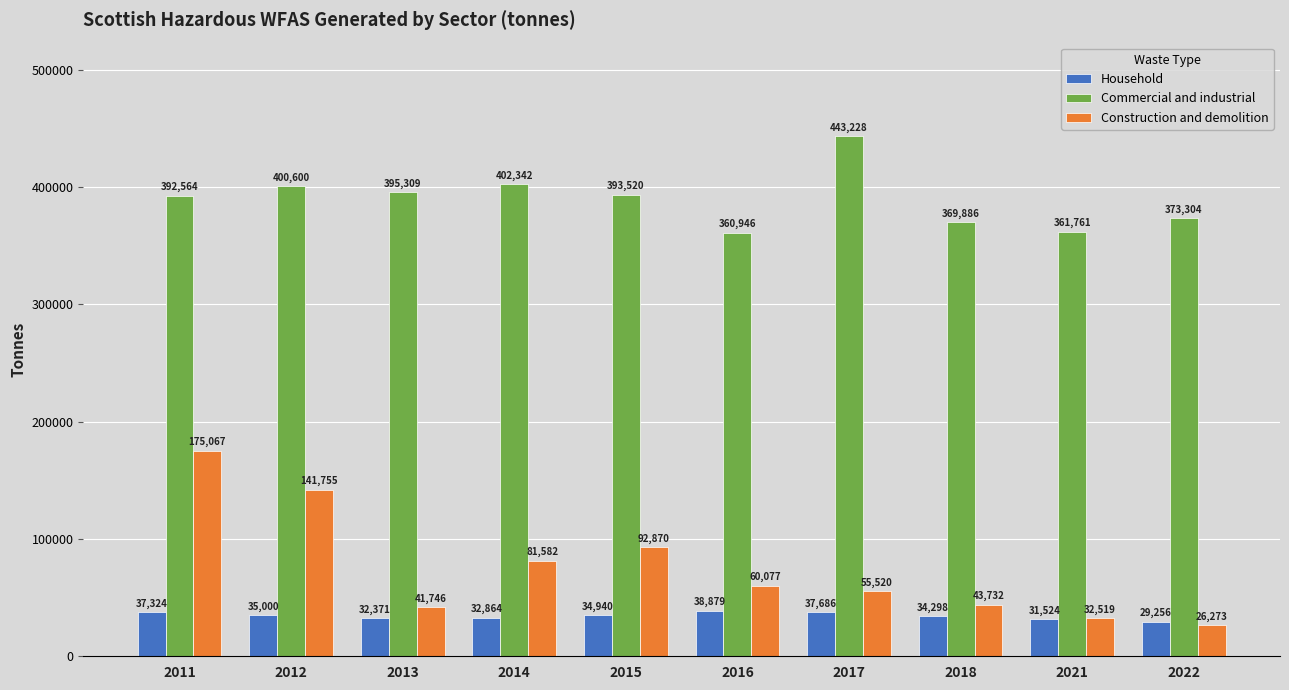

What is the sum of the Commercial and industrial values at 2022 and 2017?

816531.8